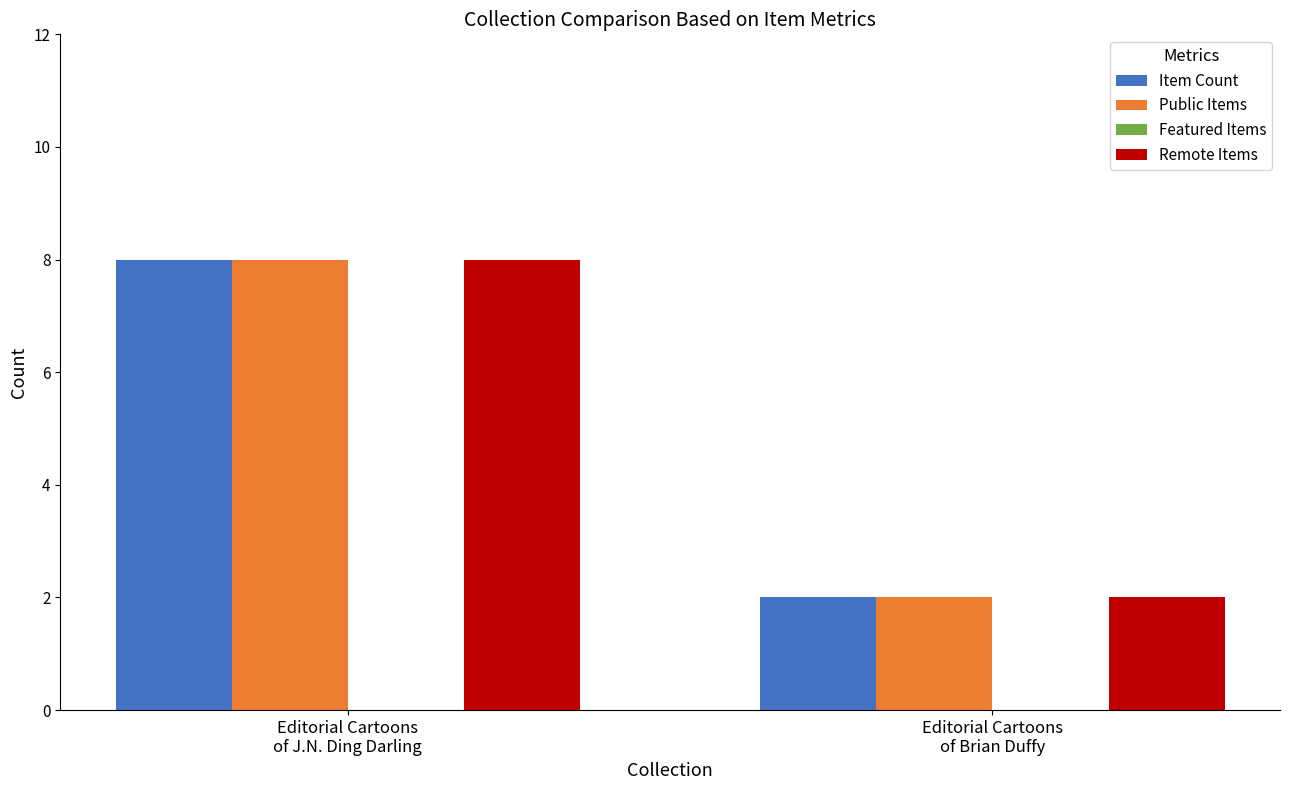

What is the average value of the Item Count series?

5